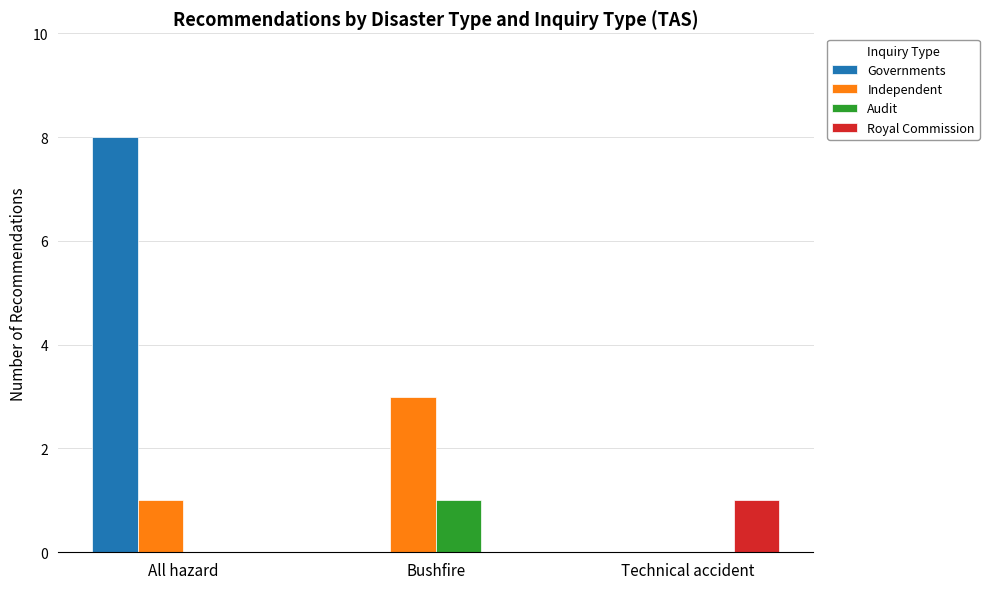

What is the greatest value displayed?

8